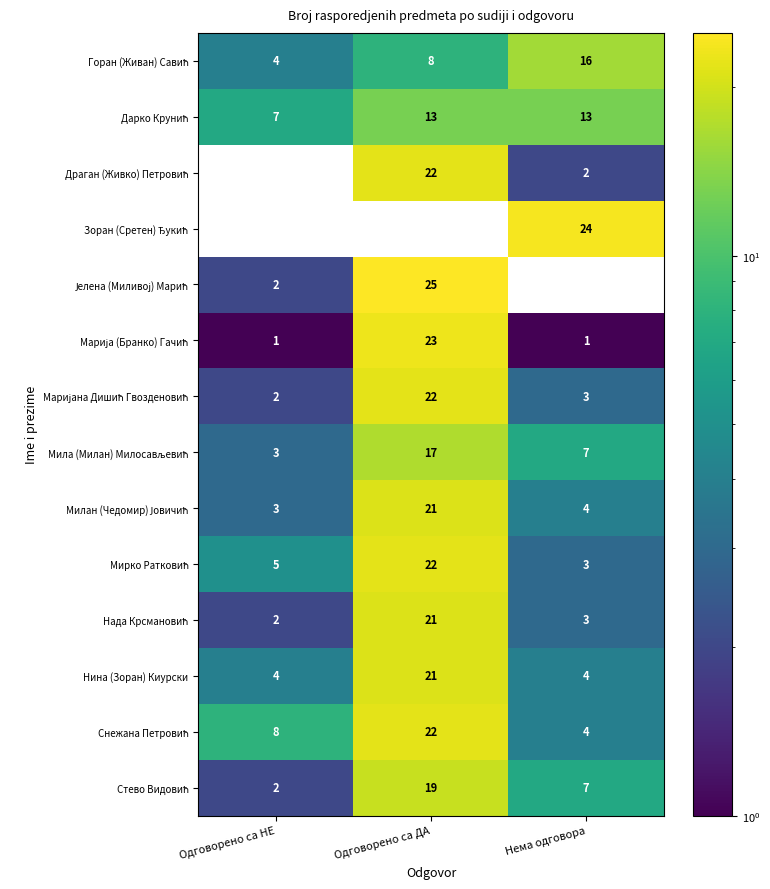

How many series are shown in this chart?

14